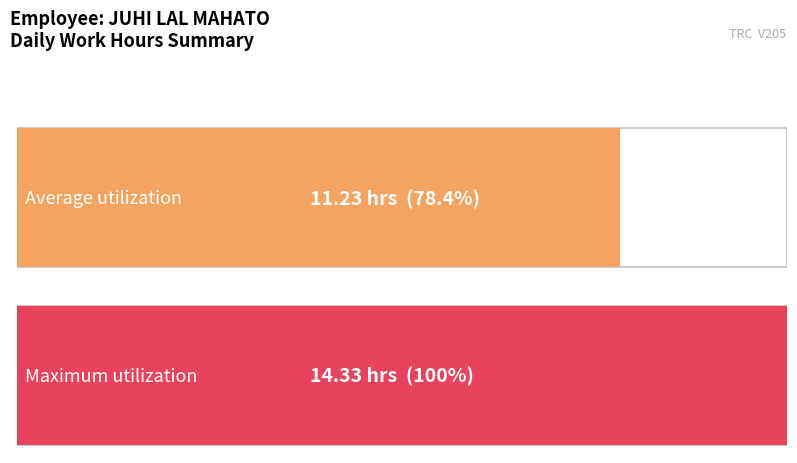

True or false: Max (hours) has a value of 7.2 at 17-Thu.

False